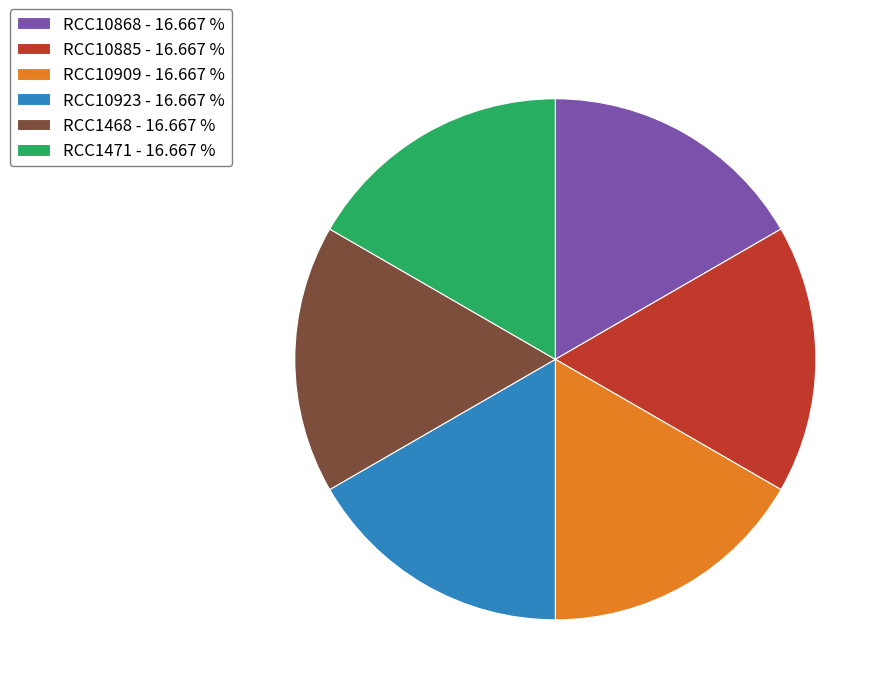

Combined, do RCC10885 - 16.667 % and RCC10923 - 16.667 % account for over 50%?

No